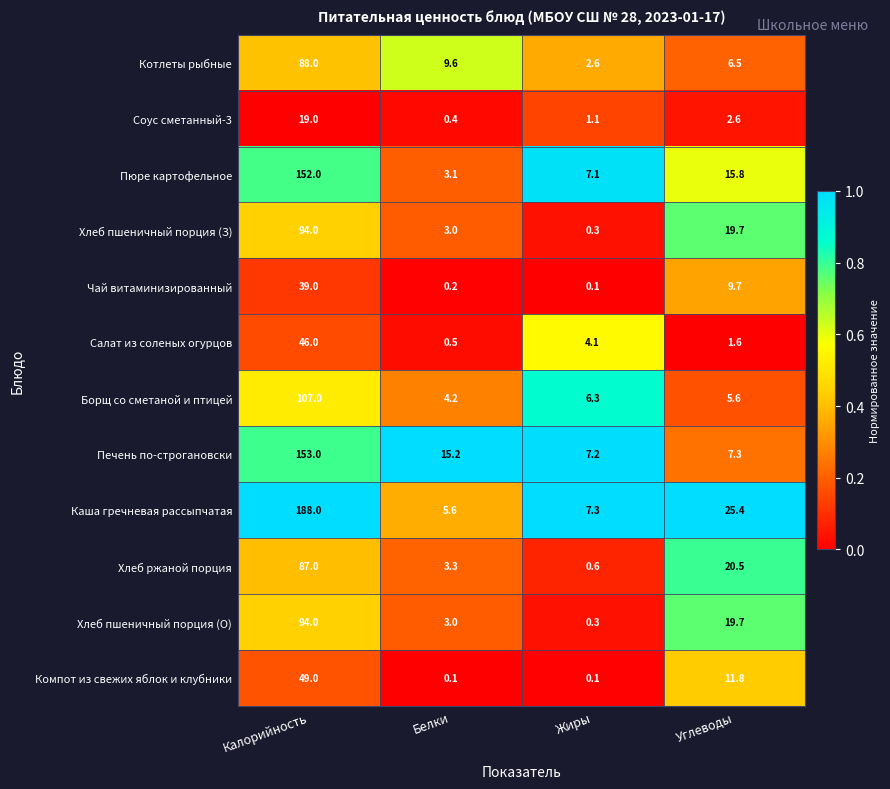

What is the spread (max minus min) of values at Белки?

15.1